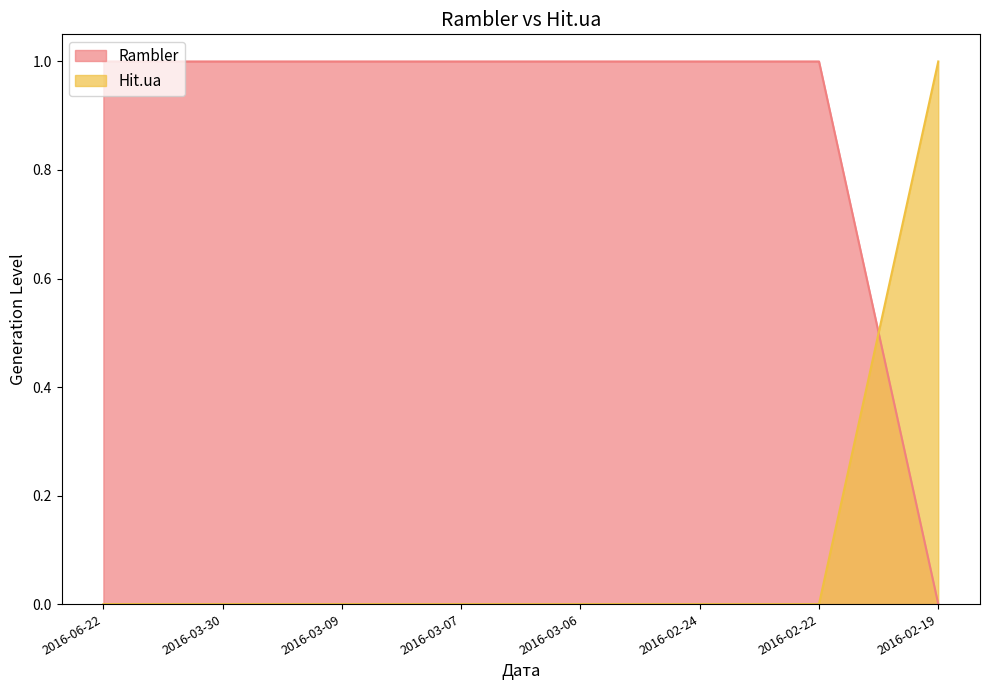

How many values in the Rambler series are below 1?

1